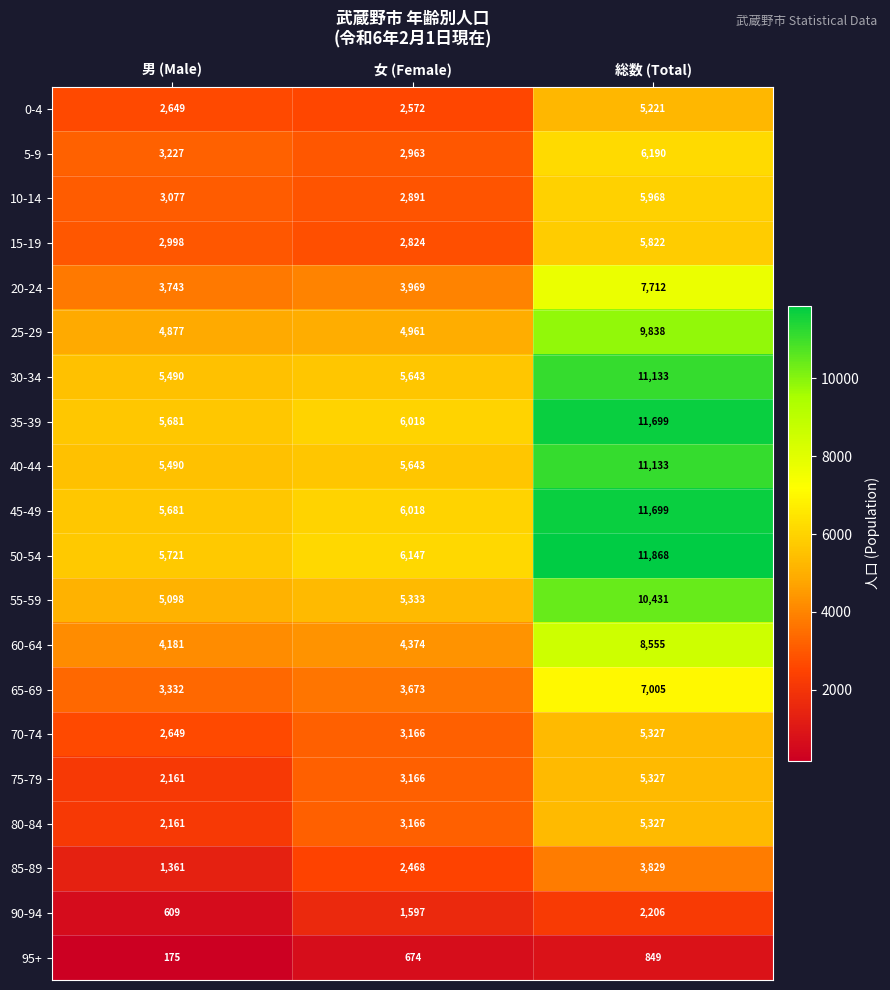

True or false: 35-39 has a value of 7997 at 男 (Male).

False